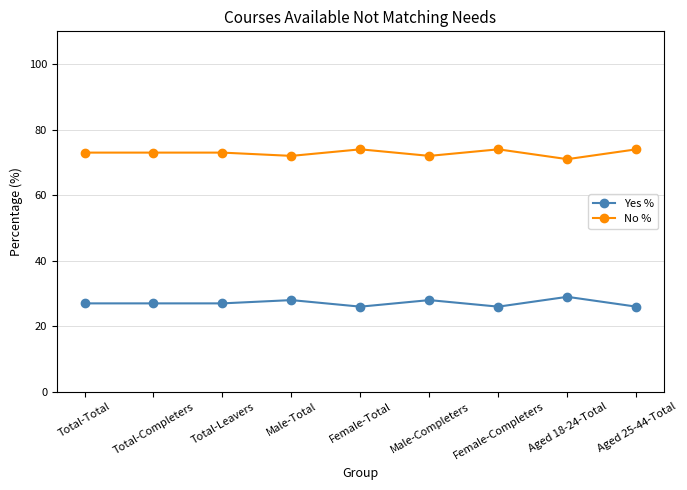

Read the Yes % value at Female-Total.

26